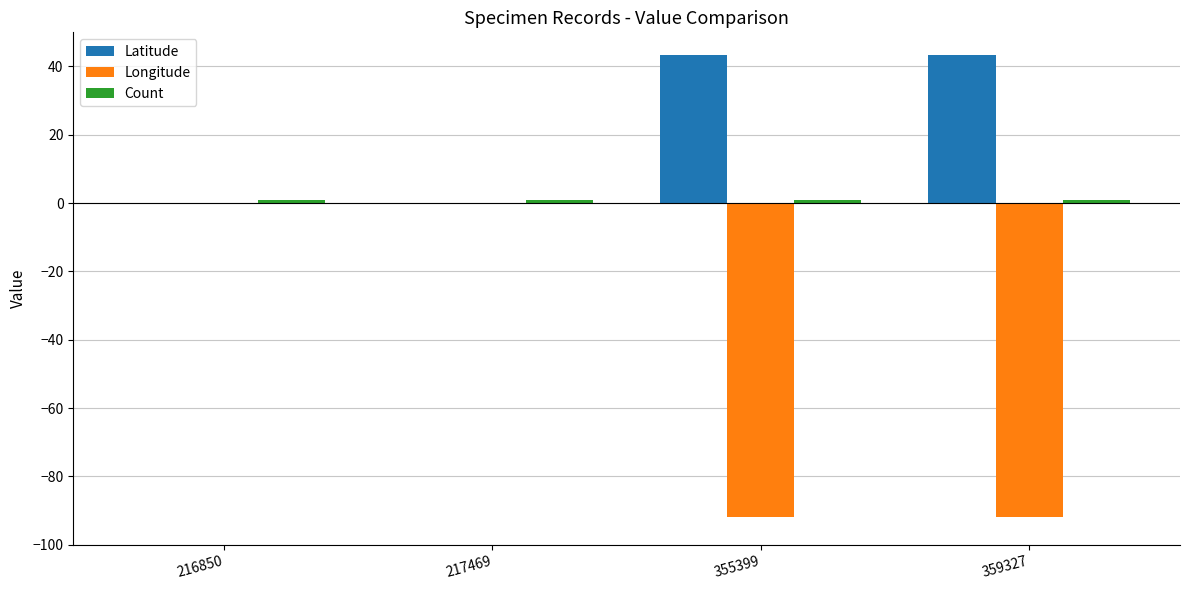

Which series has the largest total across all categories?

Latitude